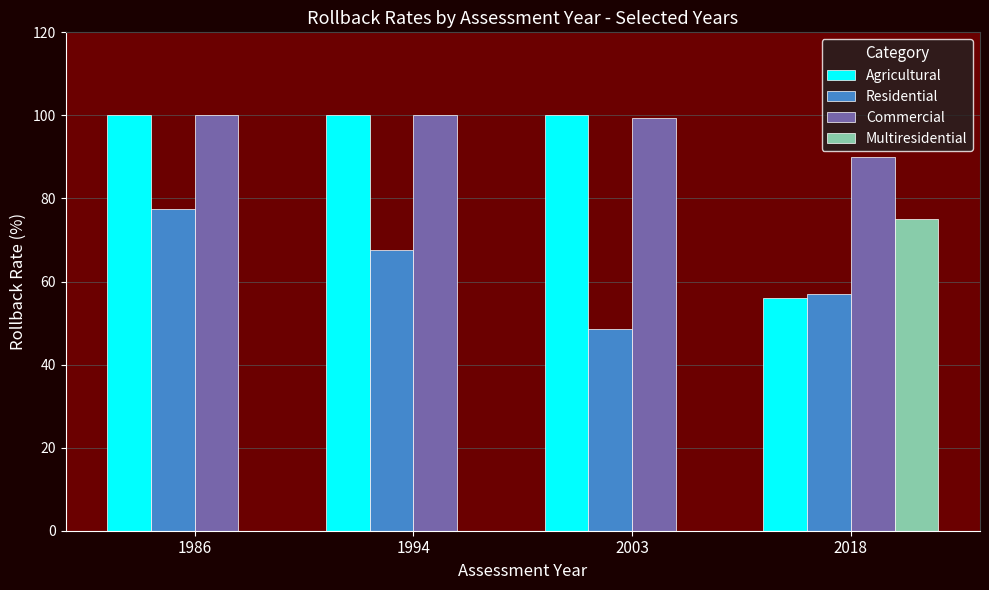

At which label does Residential reach its peak?

1986